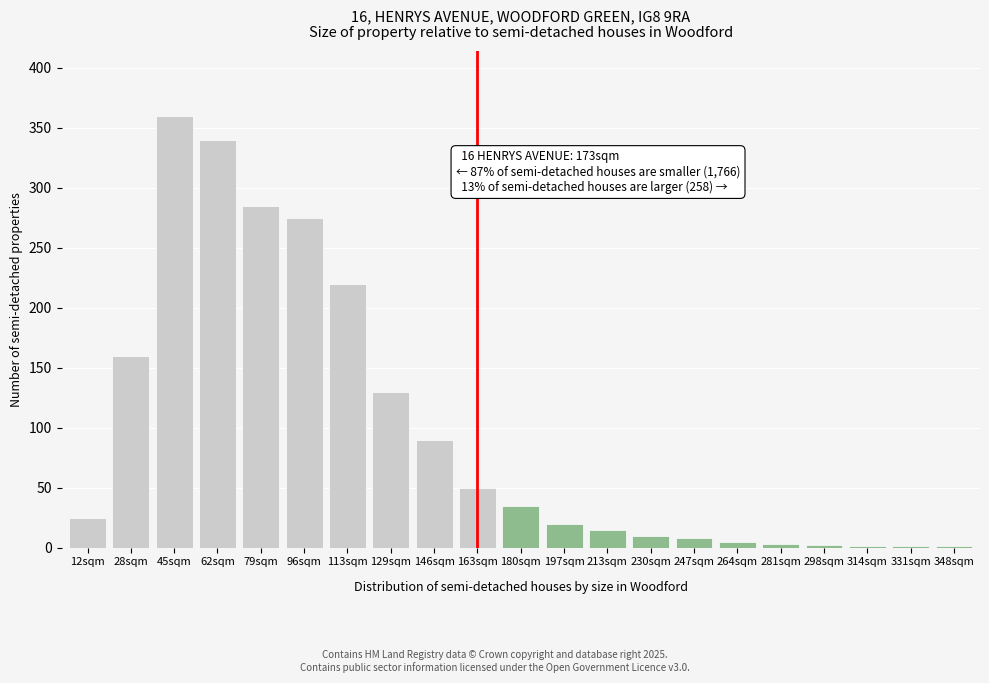

What is the change in value from 113sqm to 213sqm?

-205